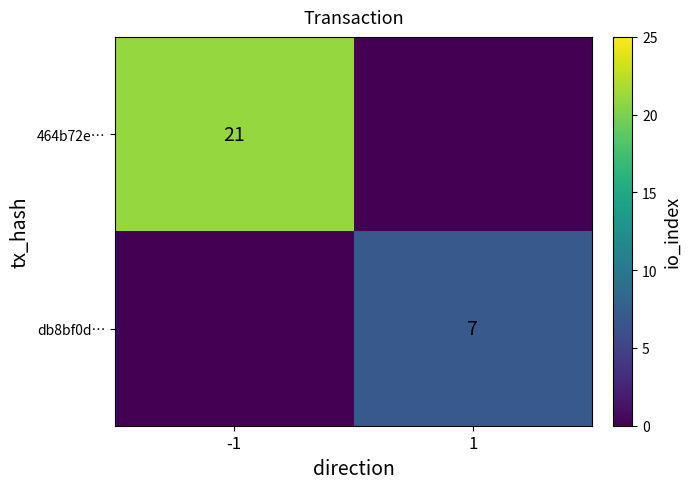

True or false: db8bf0d… has a value of 7 at 1.

True